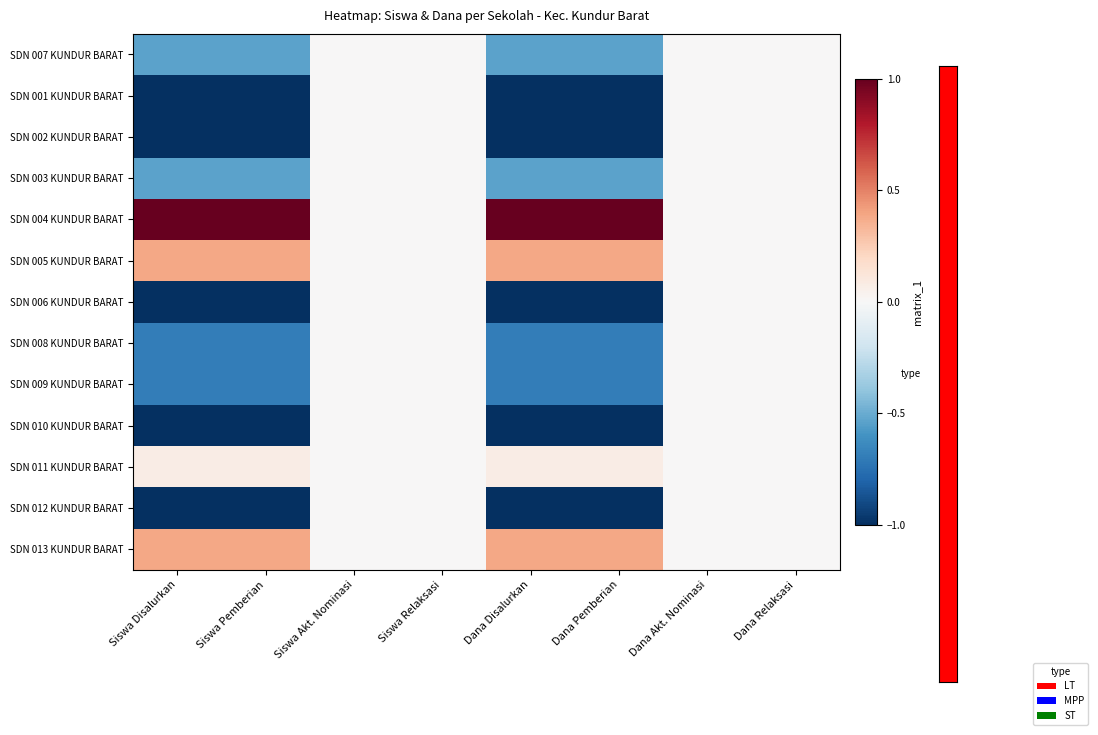

What is the greatest value displayed?

1.0